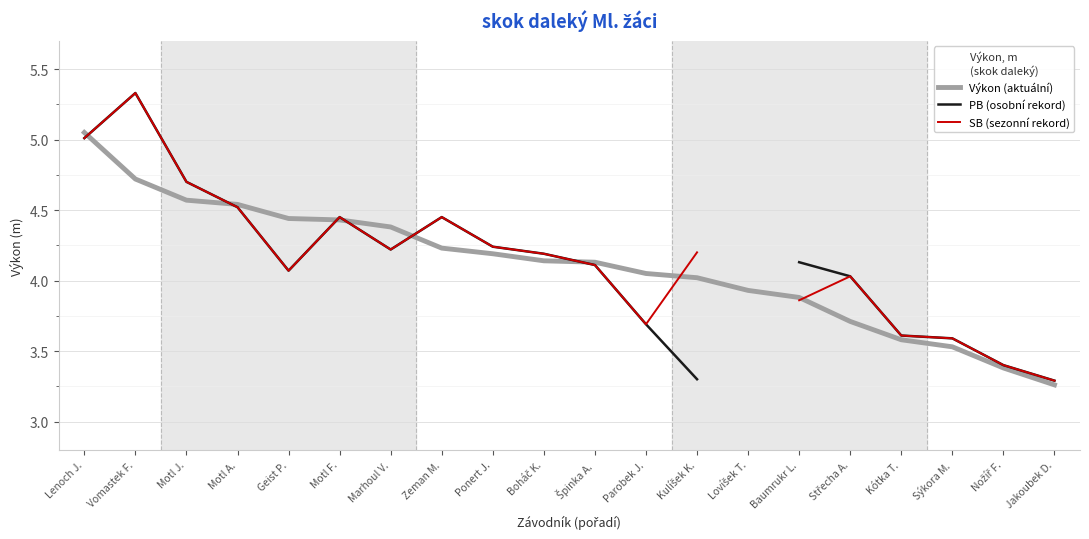

How many lines are shown in the chart?

3